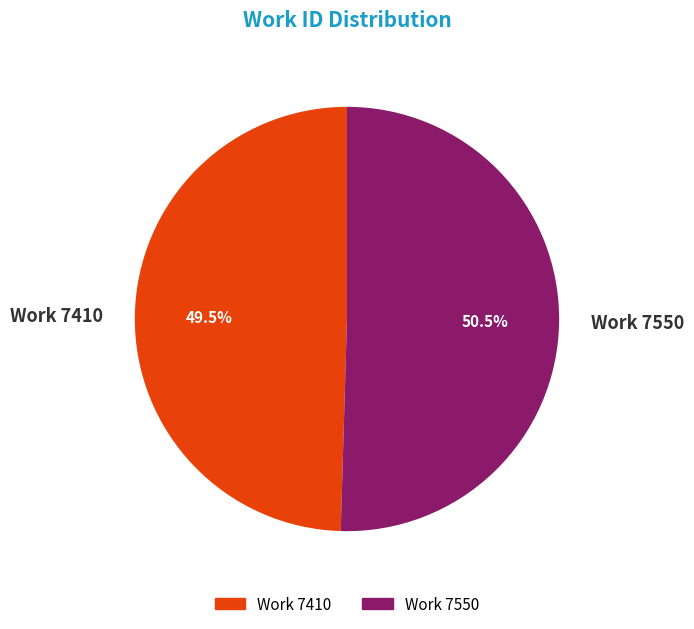

Between Work 7550 and Work 7410, which is larger?

Work 7550